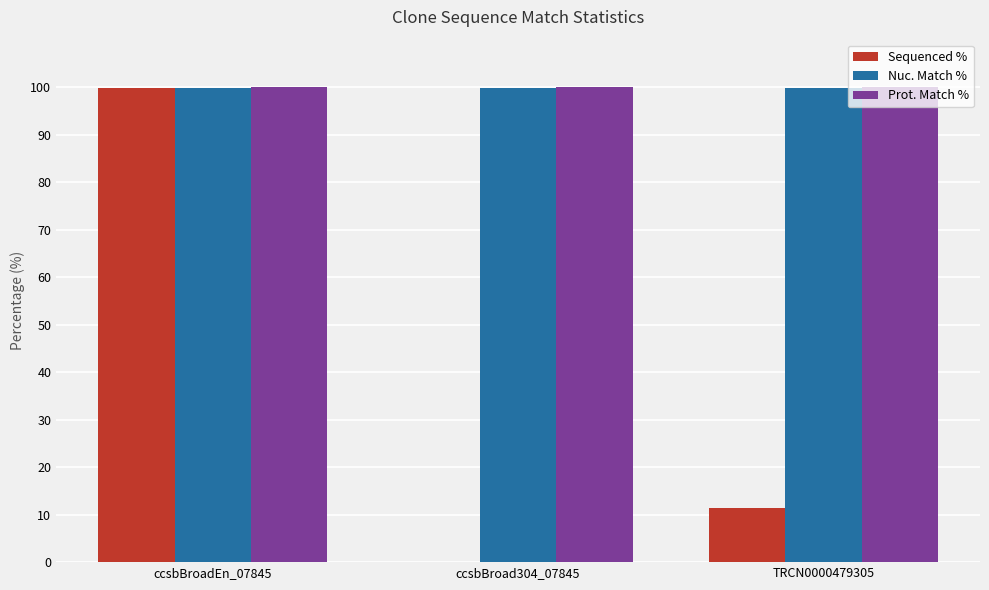

What is the difference between the Sequenced % values at ccsbBroadEn_07845 and ccsbBroad304_07845?

99.8